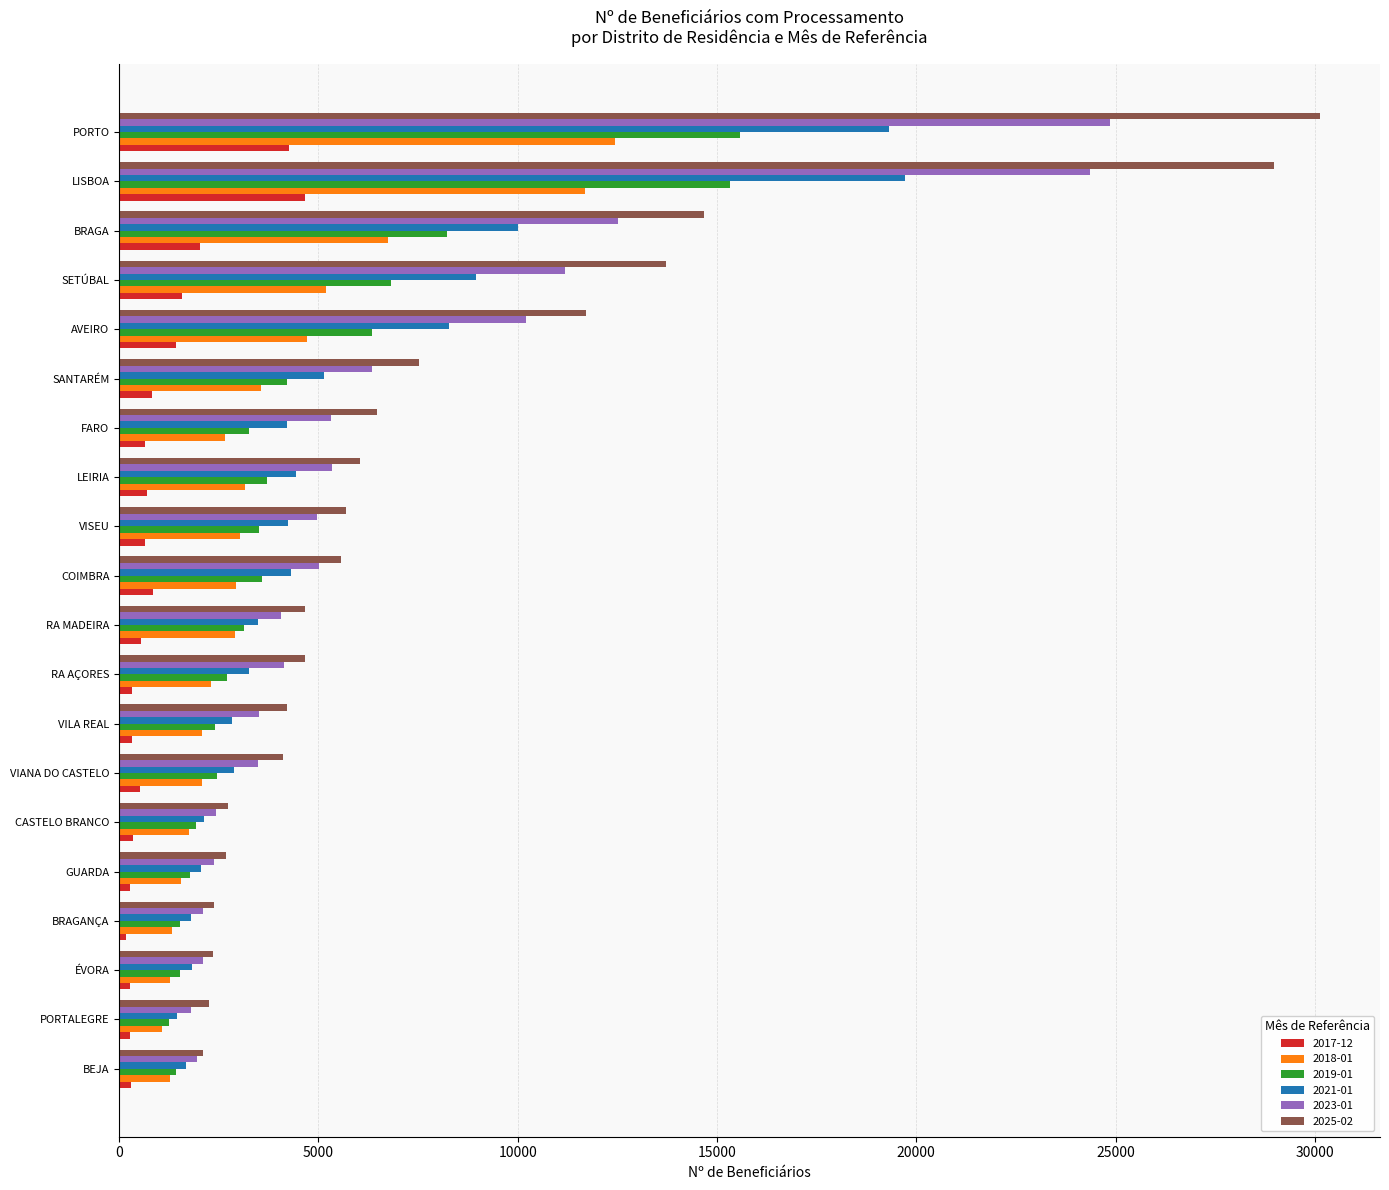

List the series in order of their peak value, highest first.

2025-02, 2023-01, 2021-01, 2019-01, 2018-01, 2017-12